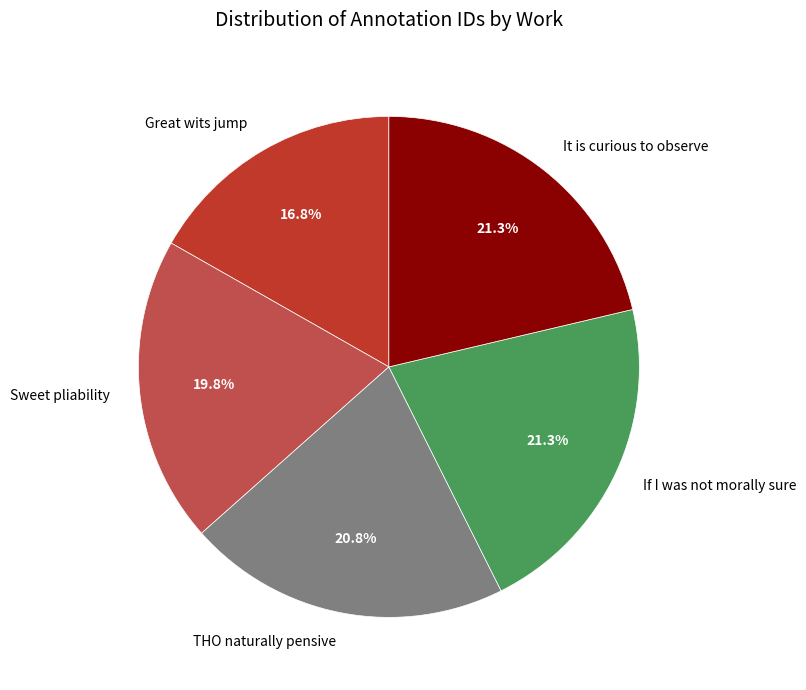

What is the smallest slice in the pie chart?

Great wits jump